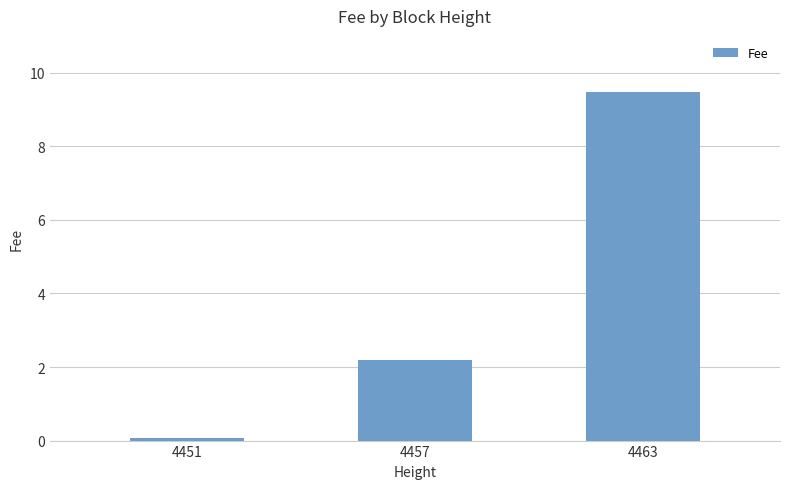

The value at 4457 is 2.2. True or false?

True